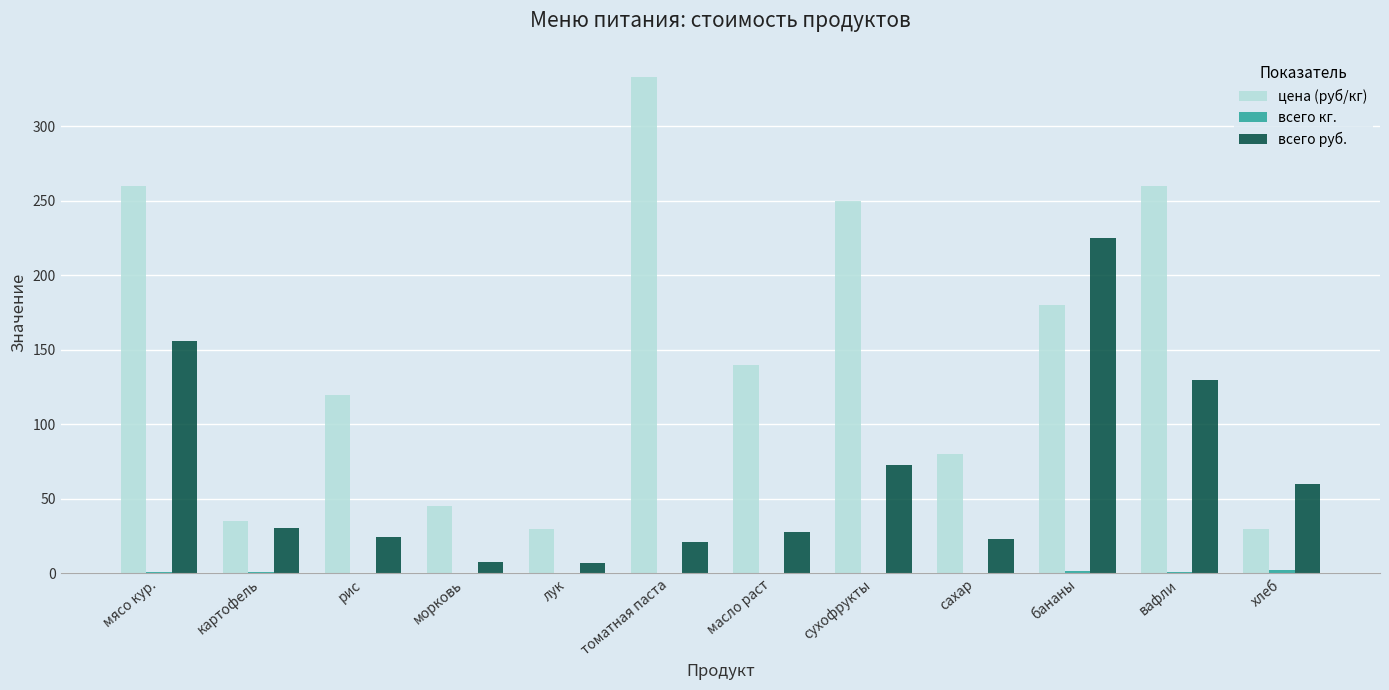

Where is цена (руб/кг) nearest to the value 181?

бананы